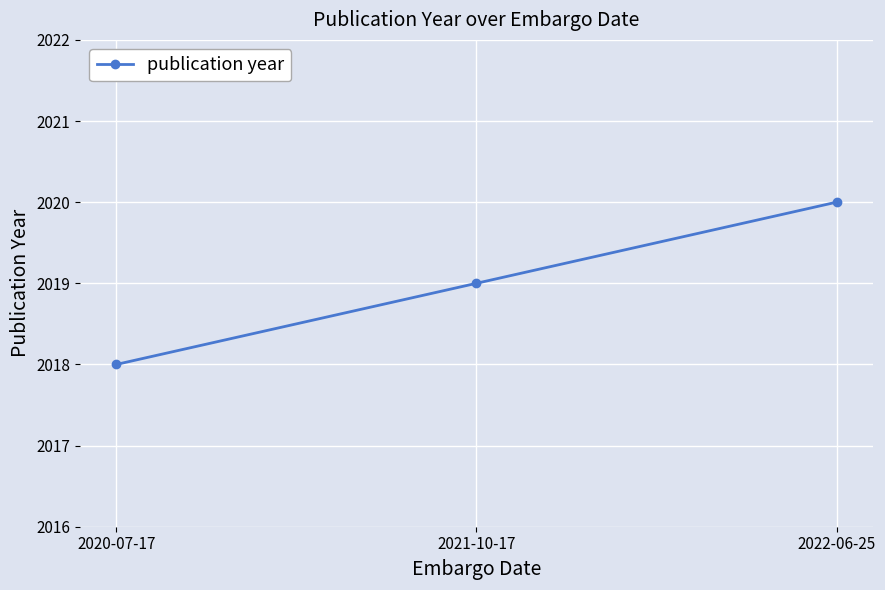

The chart shows a value of 608 at 2022-06-25. True or false?

False